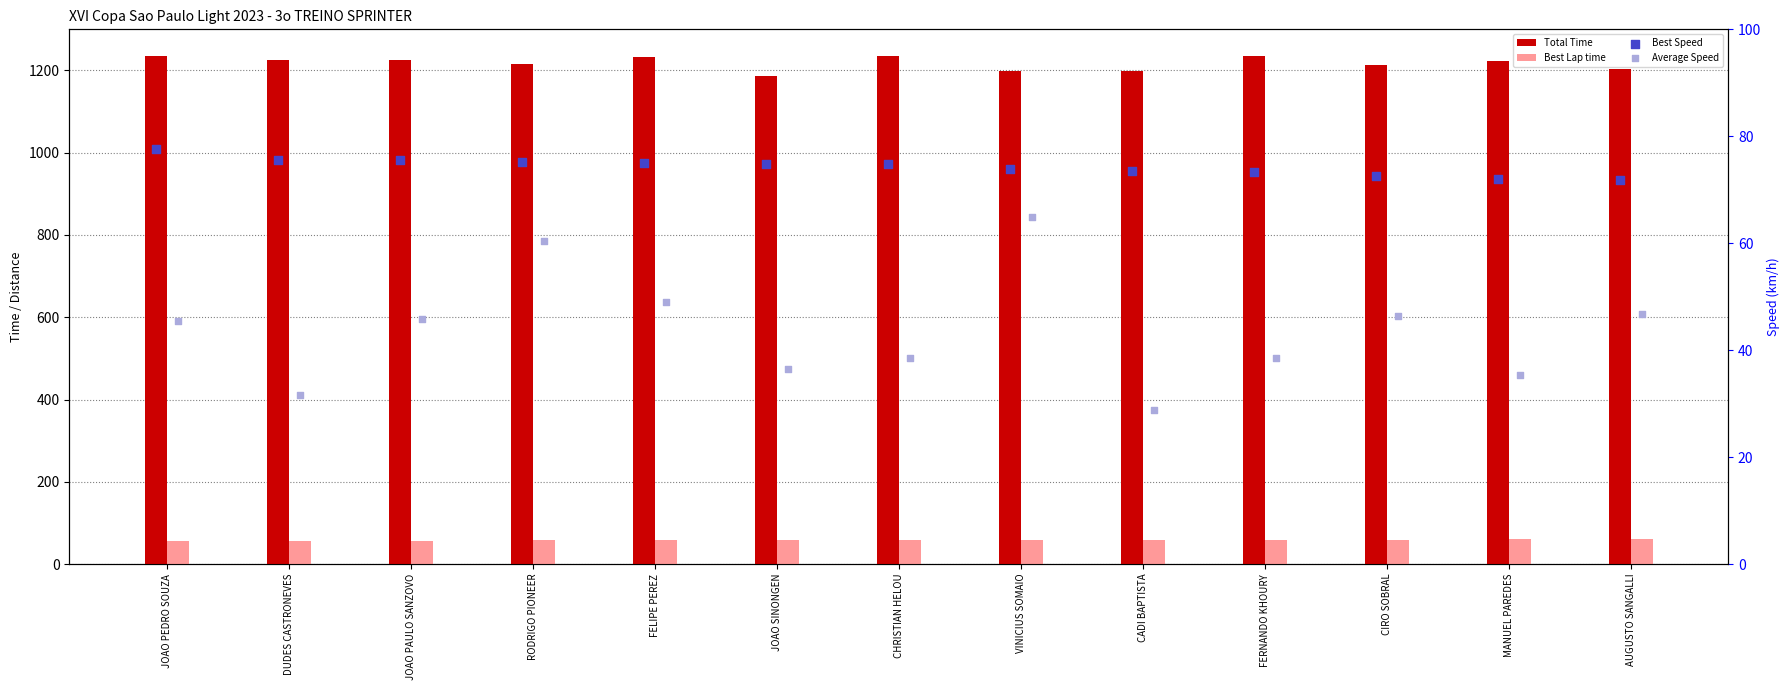

What are all the series names shown in the legend?

Total Time, Best Lap time, Best Speed, Average Speed